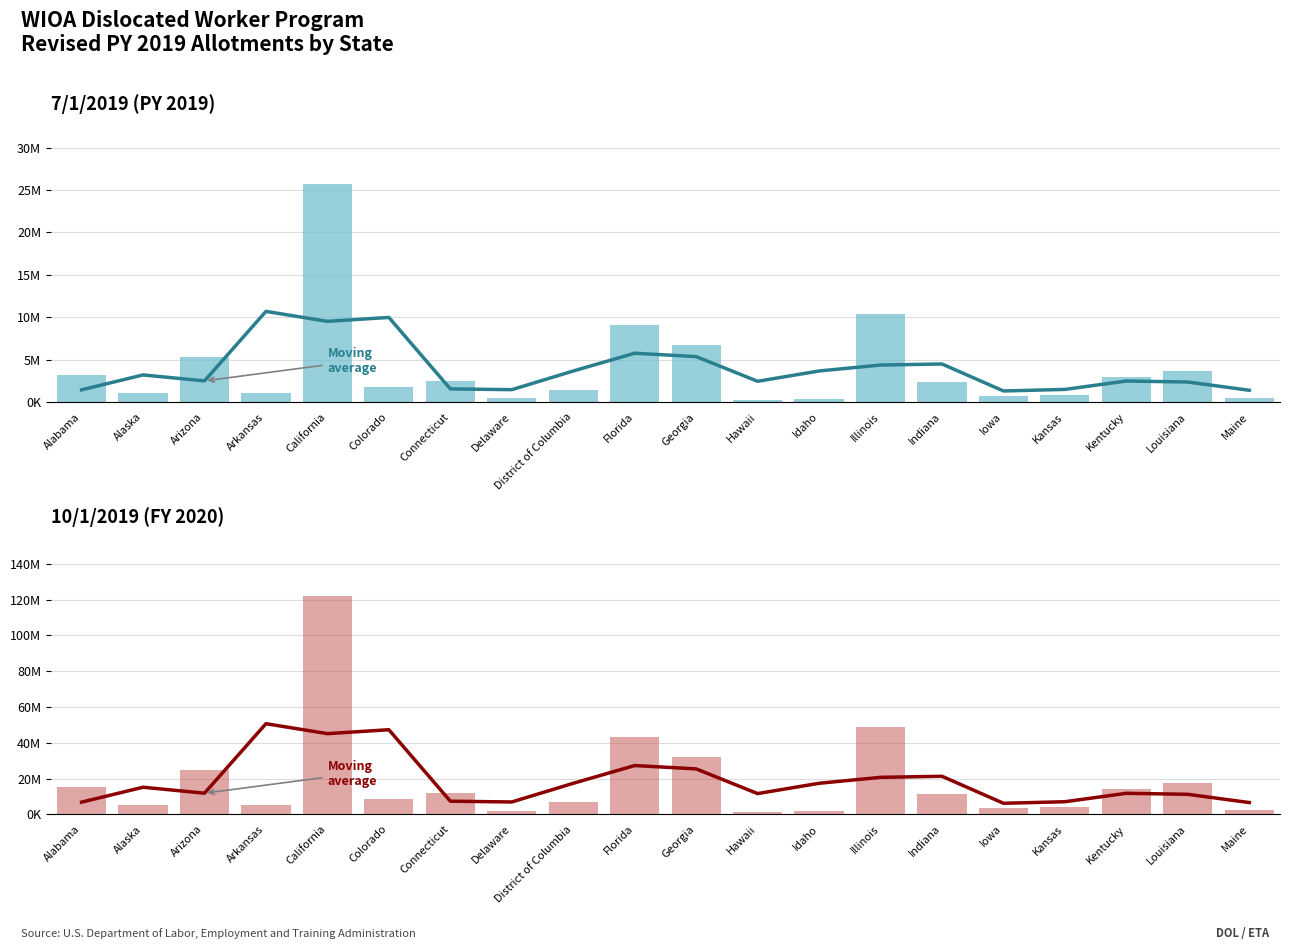

What is the average value of the 7/1/2019 (PY 2019) series?

4009340.1